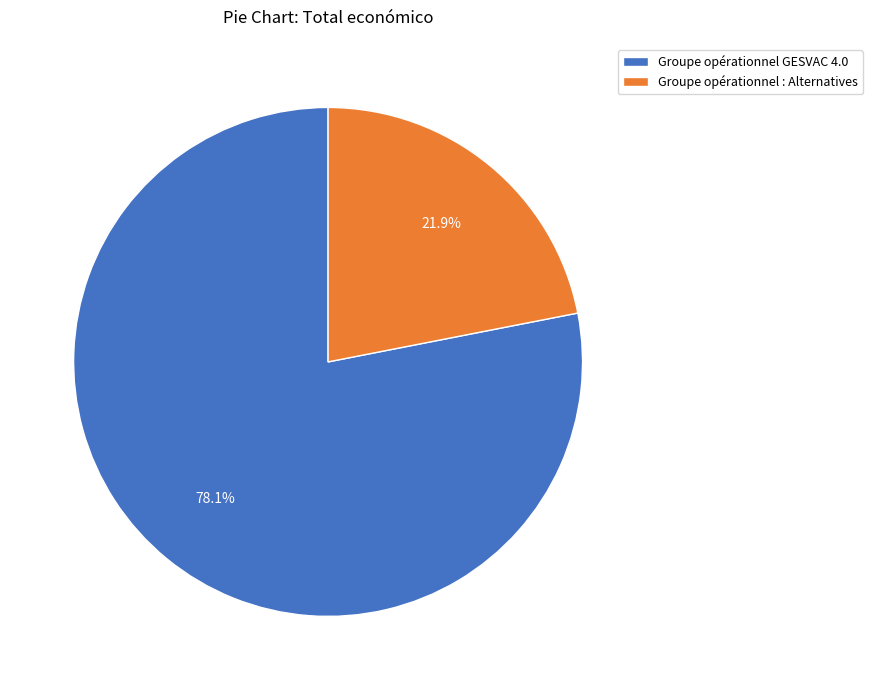

How many slices are in this pie chart?

2